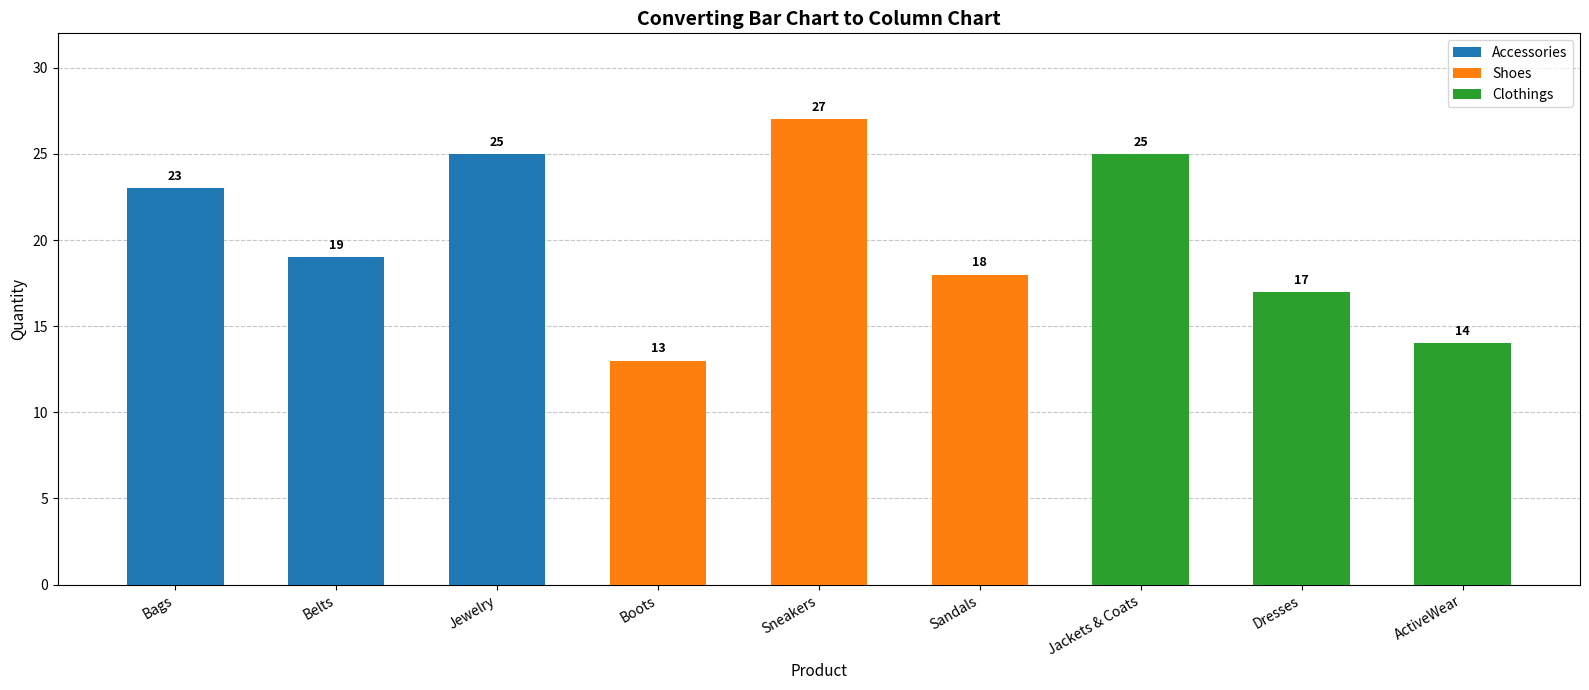

Reading left to right, what are all the values shown in this chart?

23	19	25	13	27	18	25	17	14